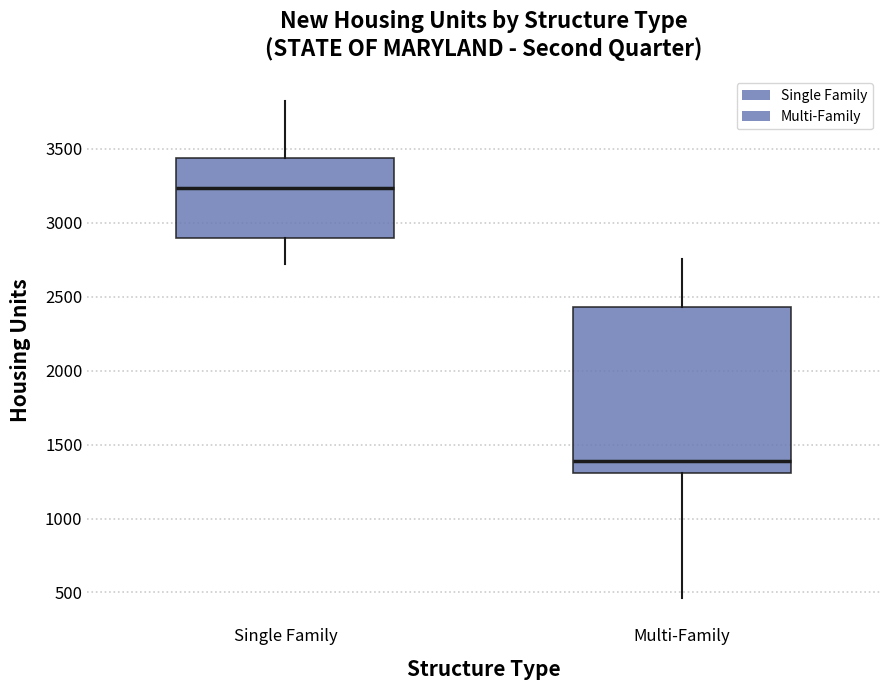

Where does the median line of the box for Multi-Family sit on the y-axis? The values are not printed on the chart, so give them approximately, as read against the axis.

1400